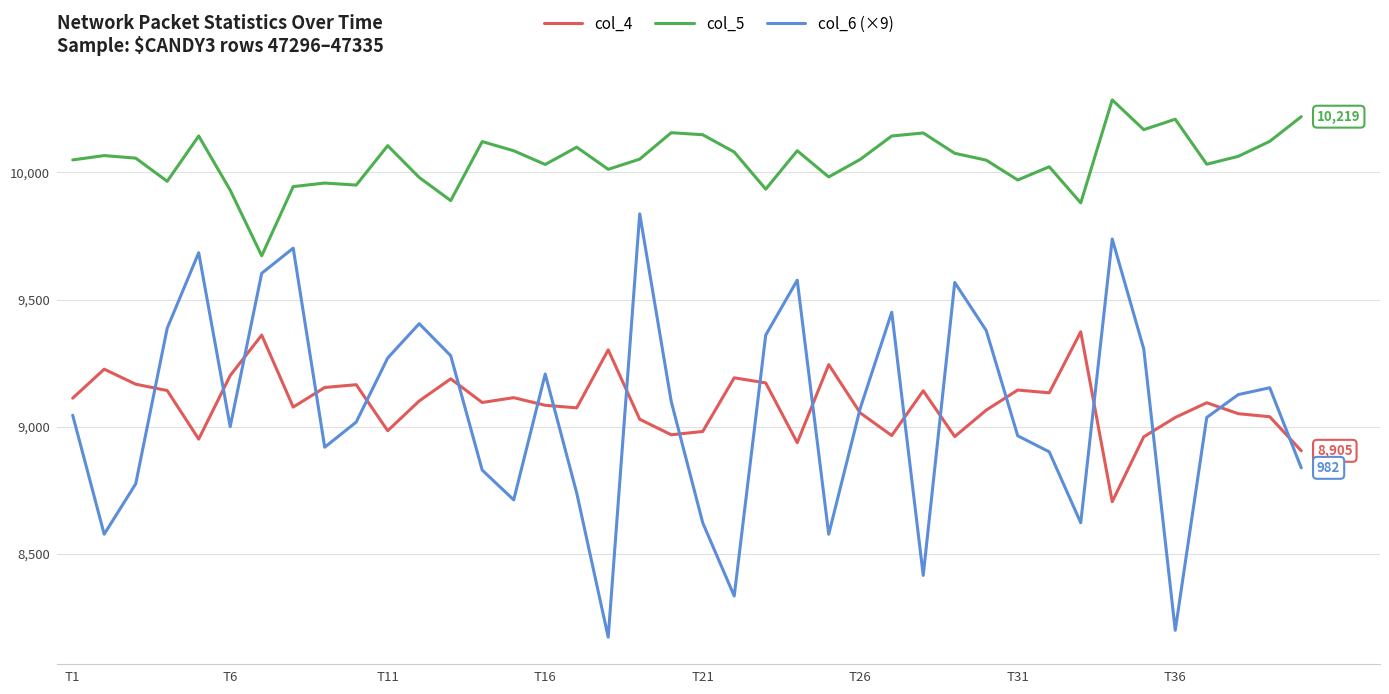

True or false: col_5 has more than 1 interior local peaks.

True